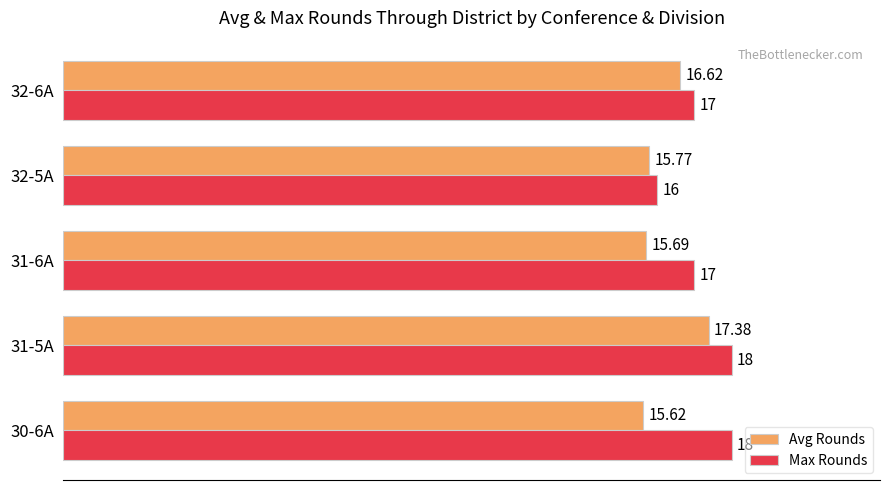

What is the sum of the Max Rounds values at 32-5A and 30-6A?

34.0